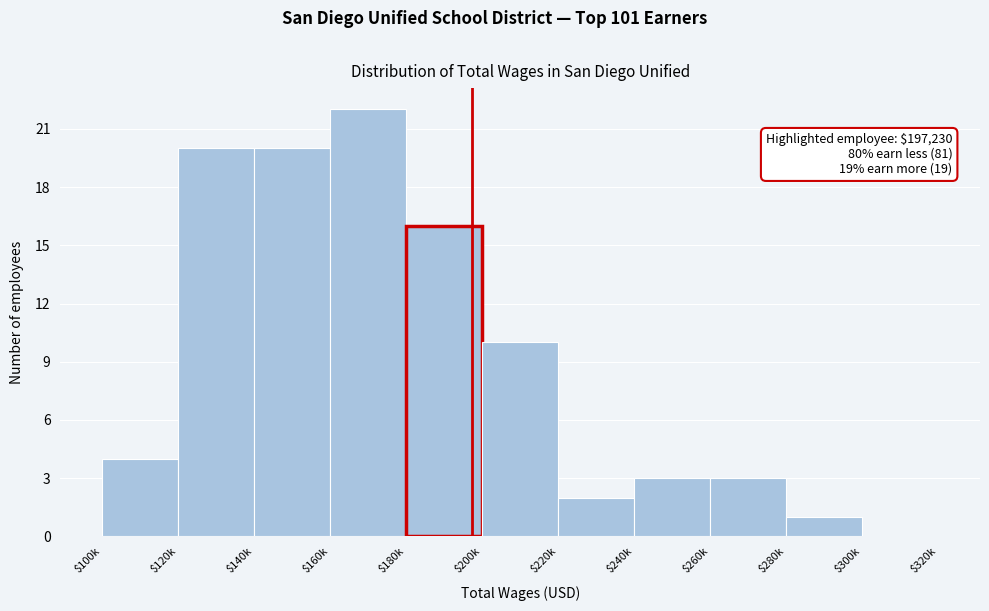

The chart shows a value of 2 at $220k. True or false?

True